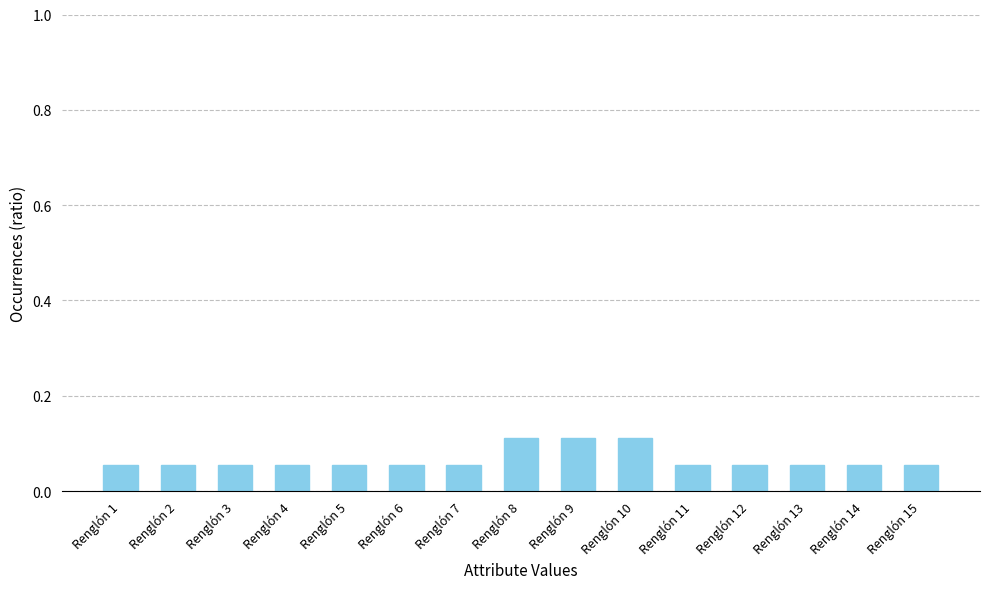

True or false: the data shows 0.0 at Renglón 4.

False